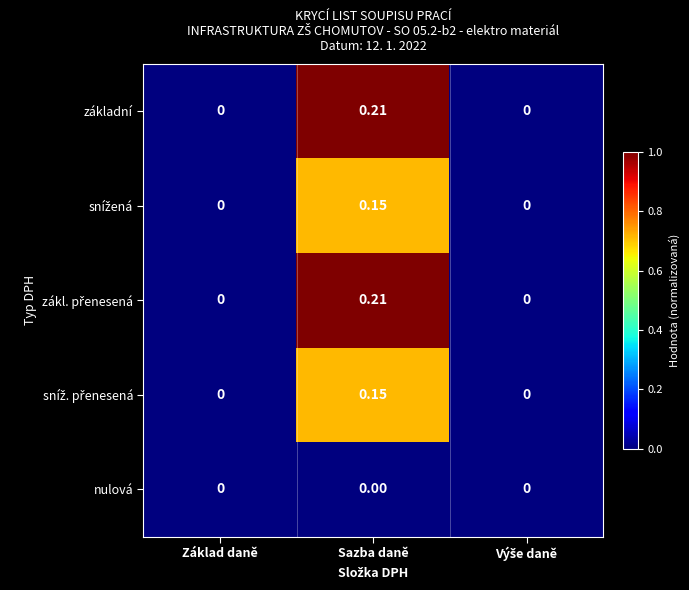

Which label corresponds to the largest value in the chart?

Sazba daně